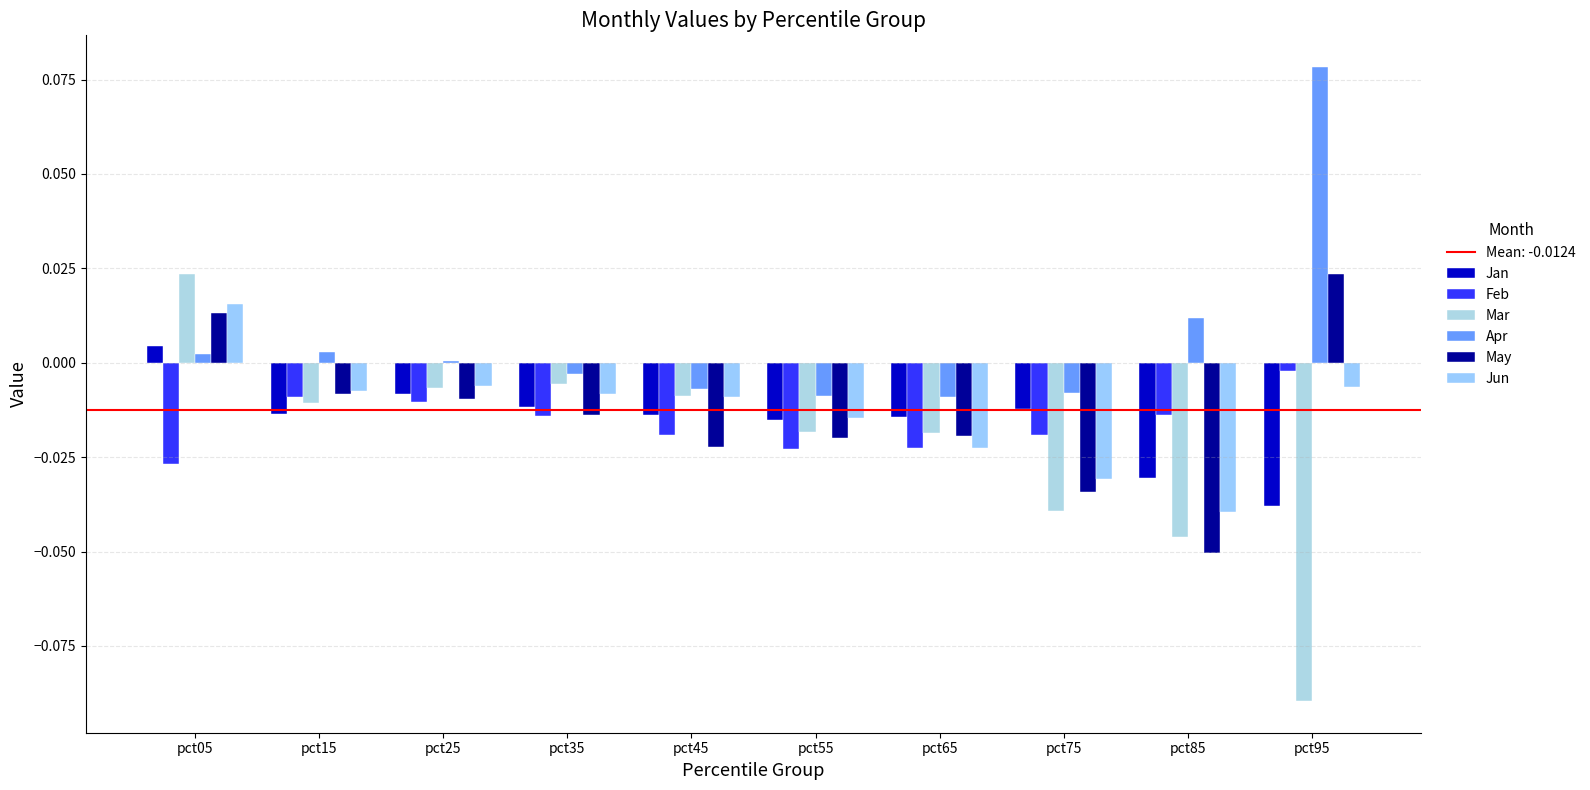

How many values in May are below zero?

8